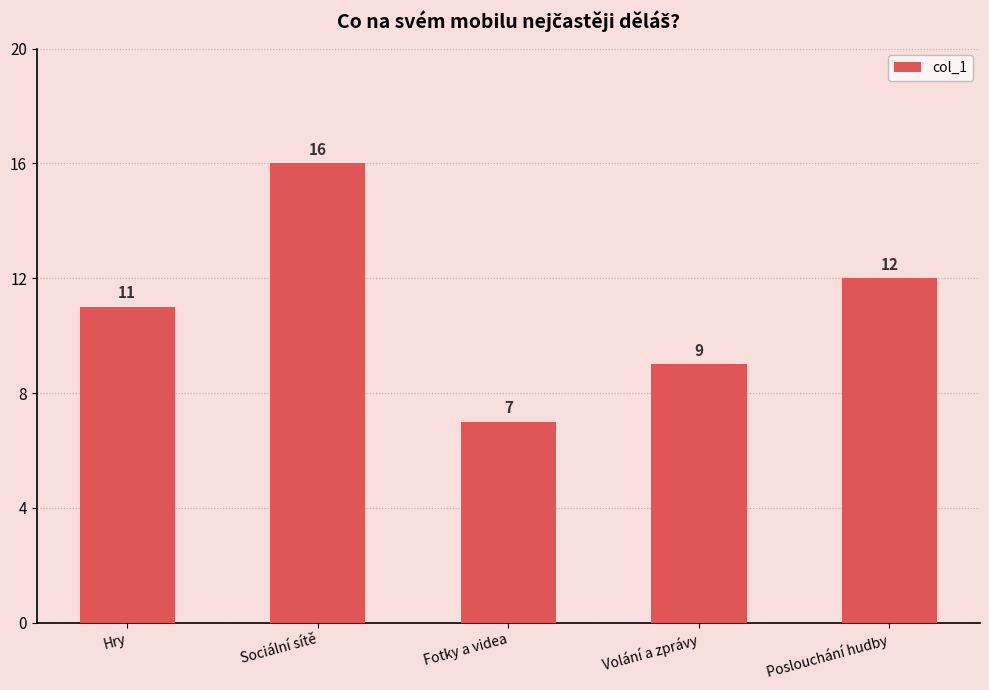

Reading left to right, what are all the values shown in this chart?

11	16	7	9	12